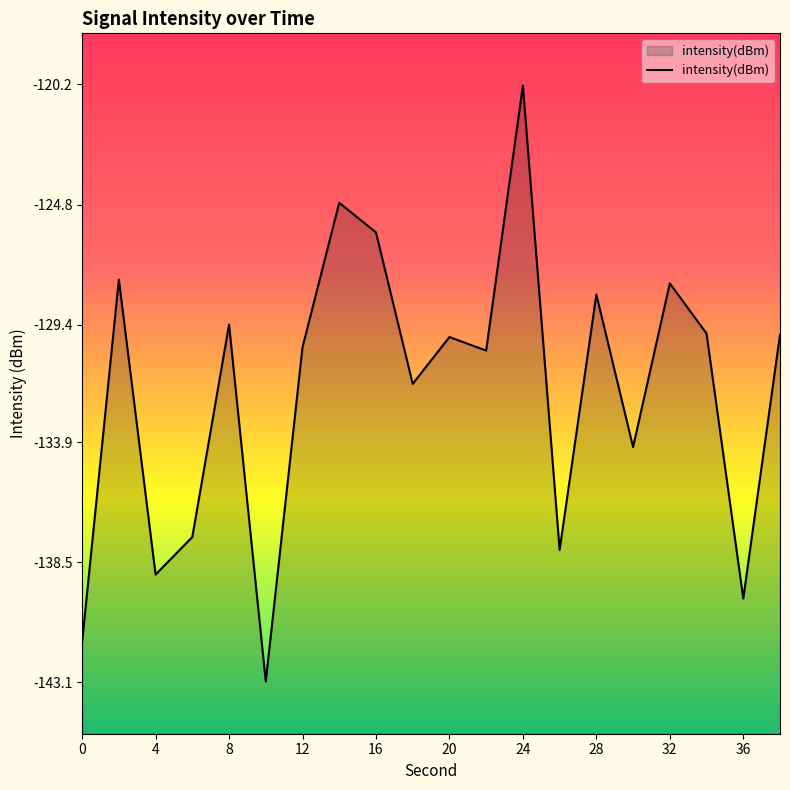

Where is the data nearest to the value -131?

11